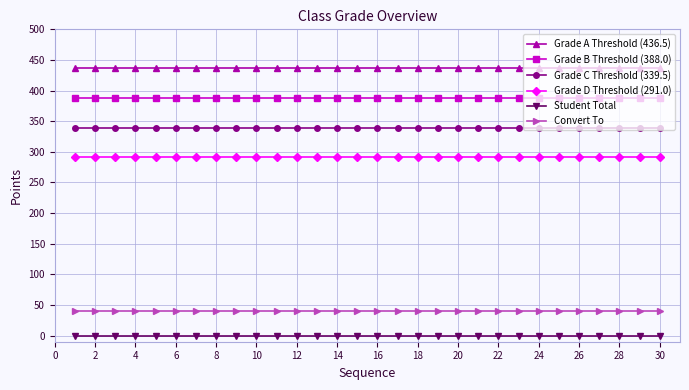

What is the value of the Grade B Threshold (388.0) point at the 22nd from the left?

388.0